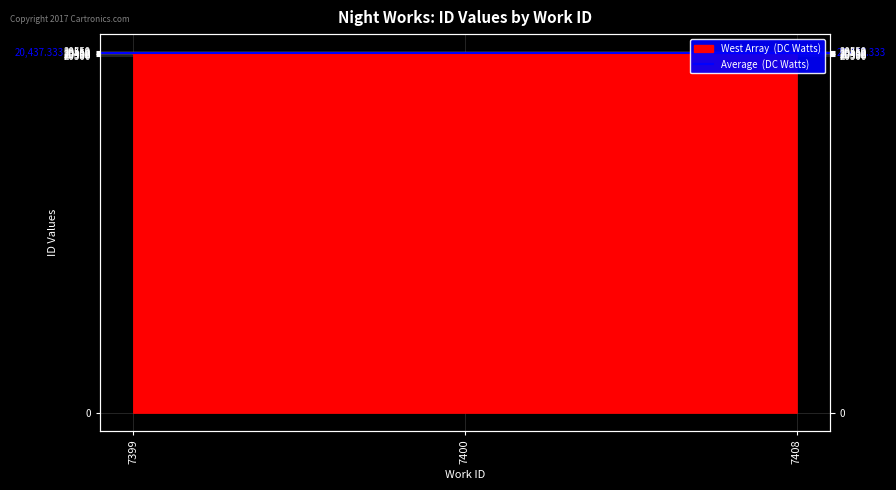

True or false: the data shows 36685 at 7399.

False